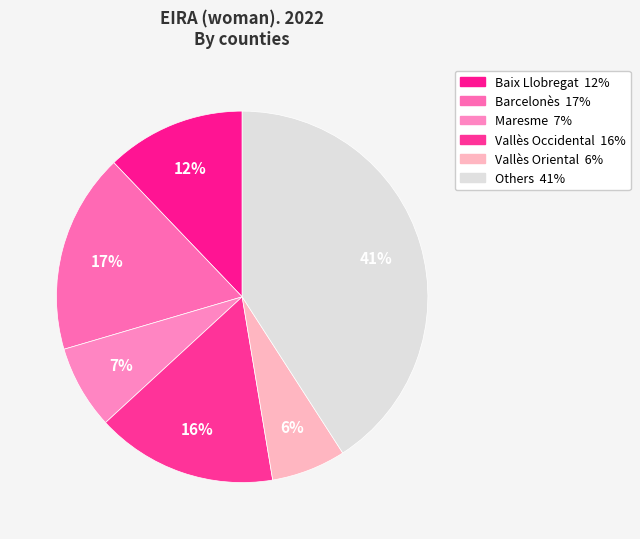

Is there a majority slice in this chart?

No